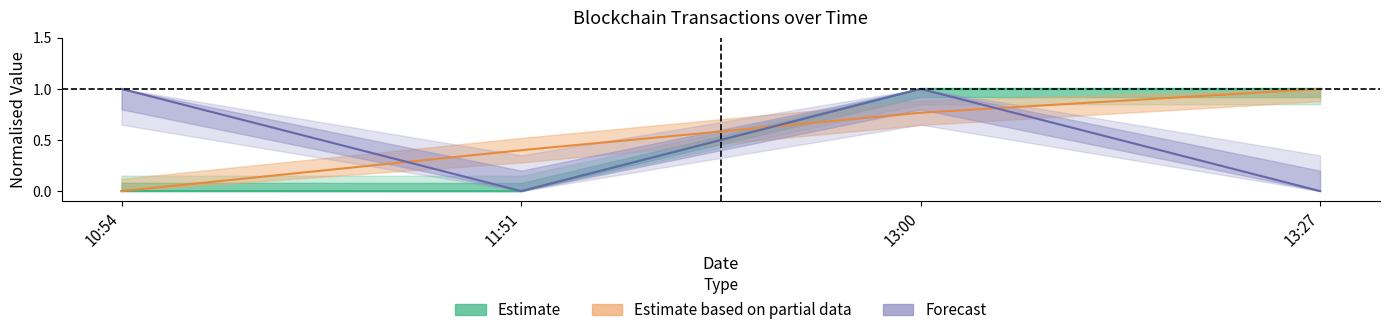

What position from the left is 13:27?

4